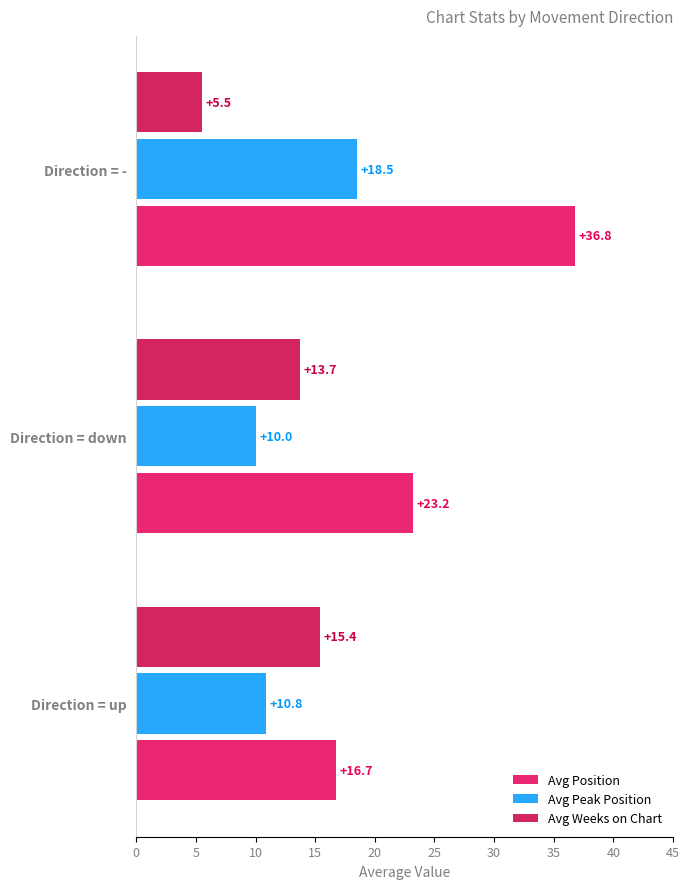

Reading right to left, transcribe all the data shown in this chart.

Avg Position: 36.8	23.2	16.7
Avg Peak Position: 18.5	10.0	10.8
Avg Weeks on Chart: 5.5	13.7	15.4